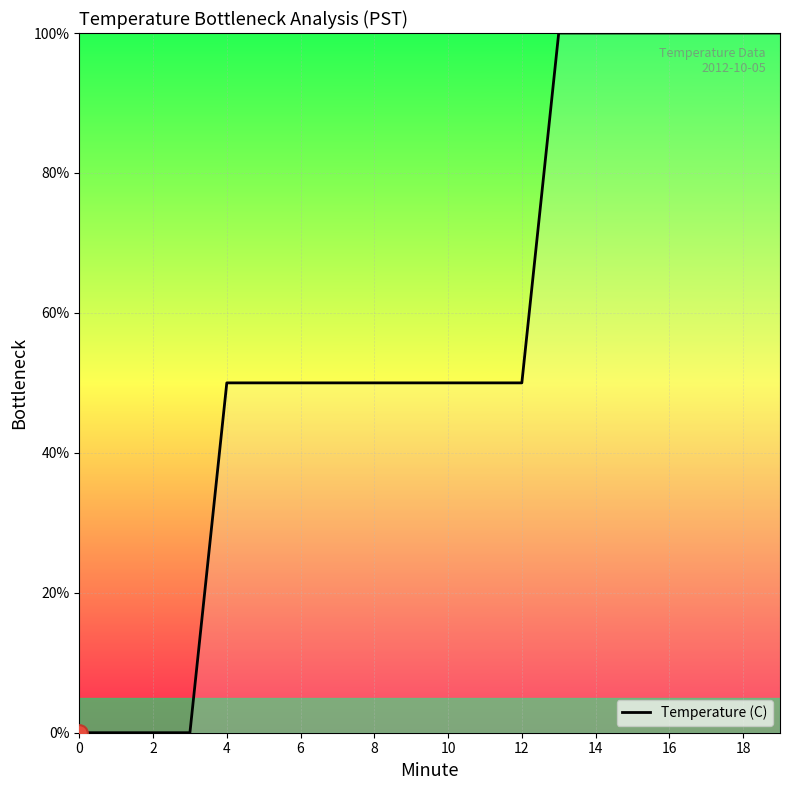

How many lines are shown in the chart?

1